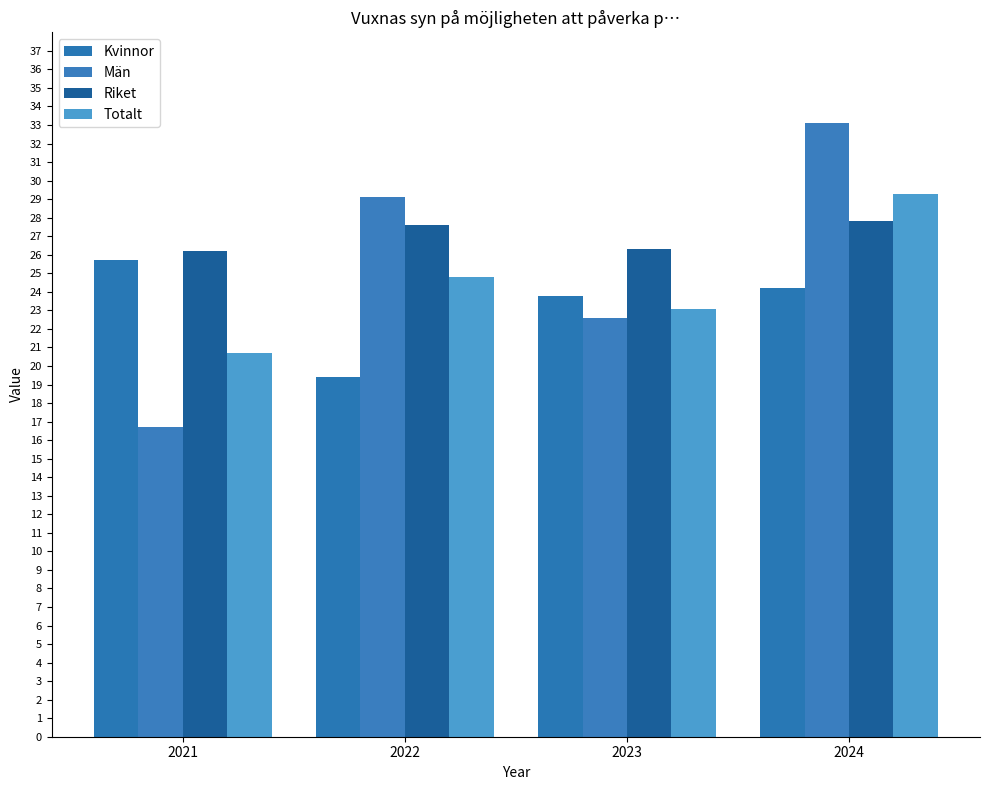

The value of Totalt at 2021 is 20.7. True or false?

True